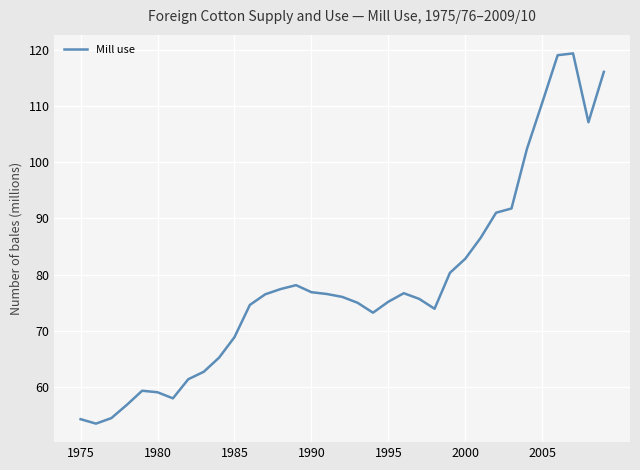

What is the maximum value shown in the chart?

119.3